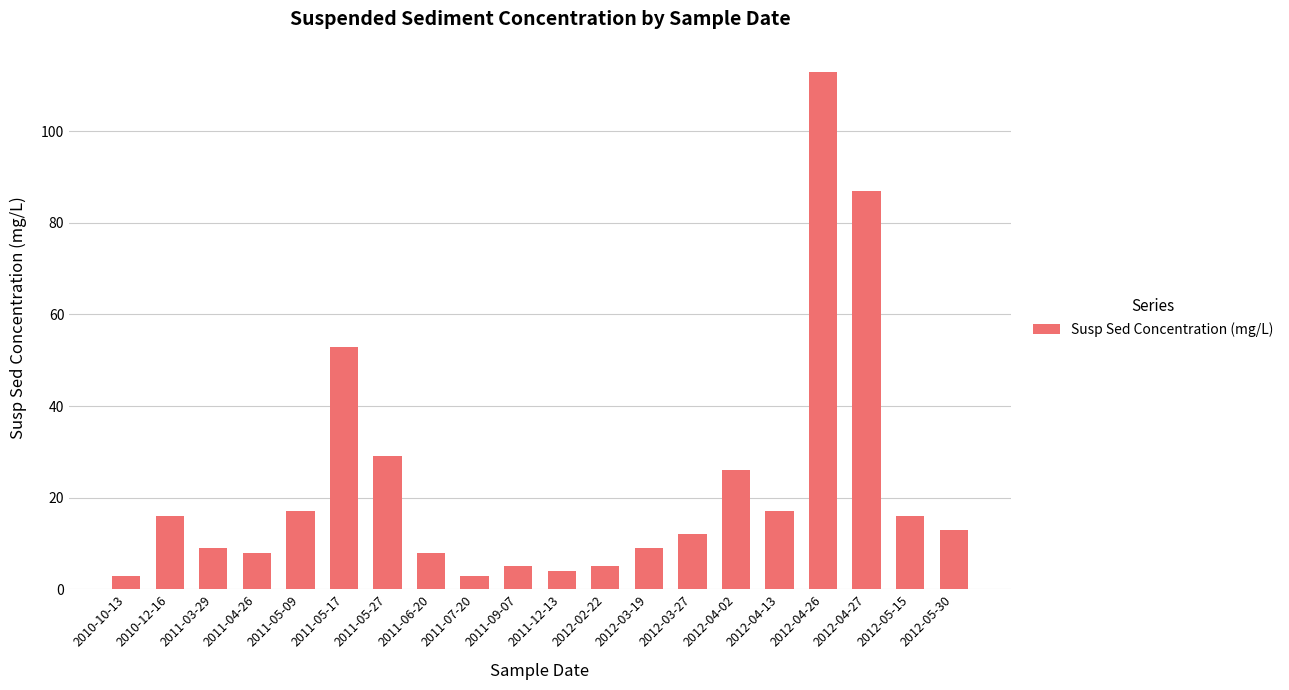

What is the change in value from 2011-05-17 to 2011-12-13?

-49